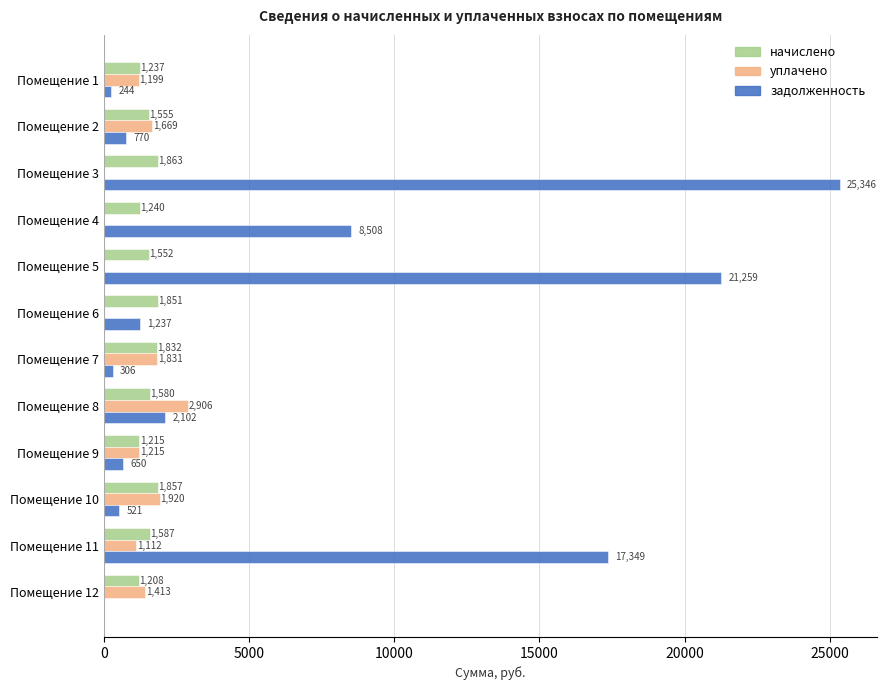

At which label is уплачено closest to 1453?

Помещение 12